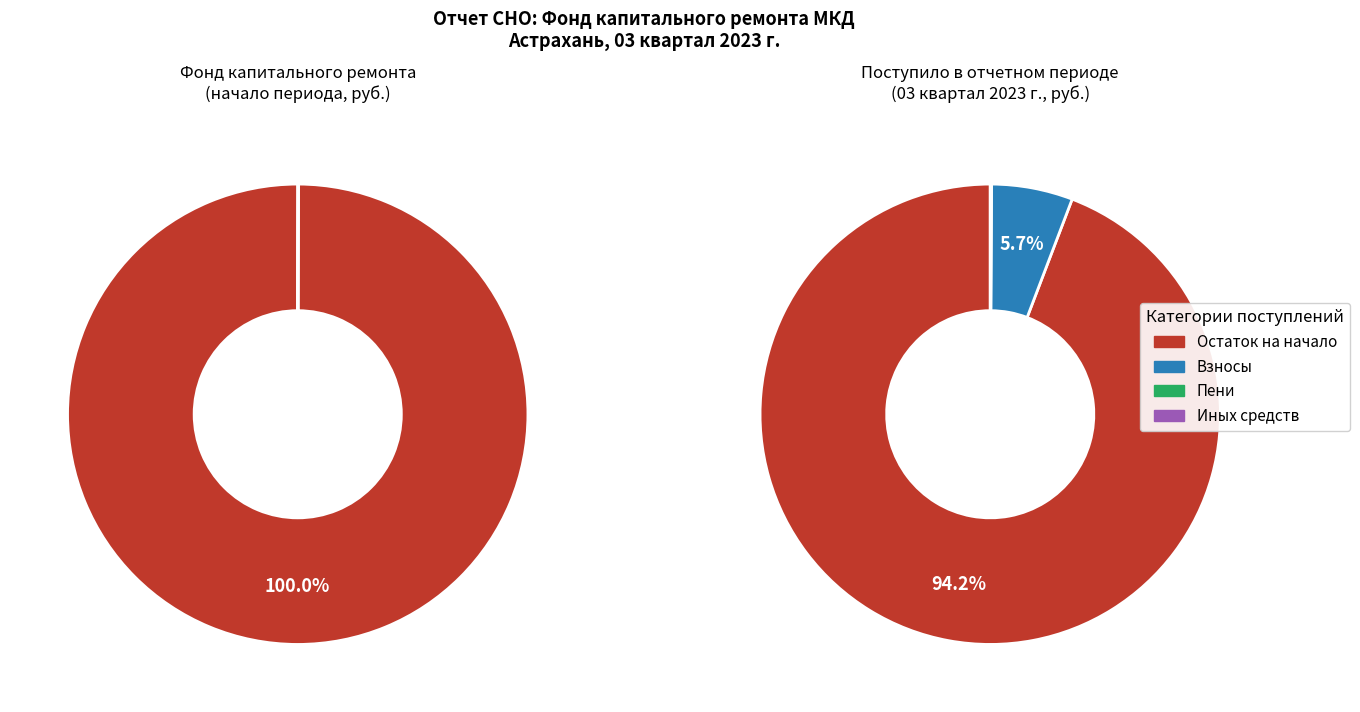

Count the number of slices in the pie.

2